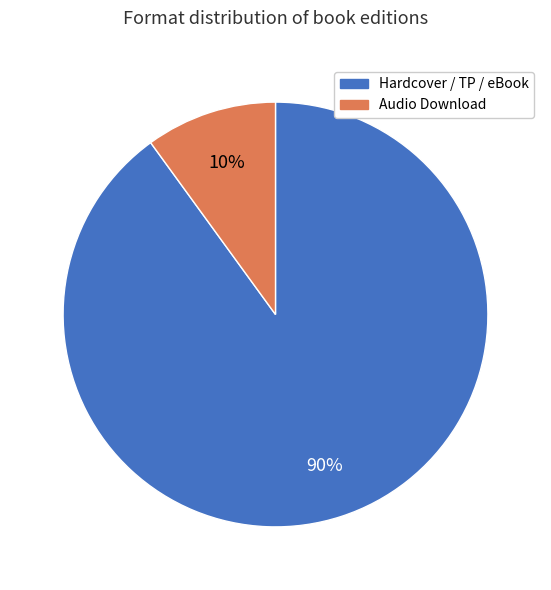

To the nearest percent, what is the average slice percentage?

50%